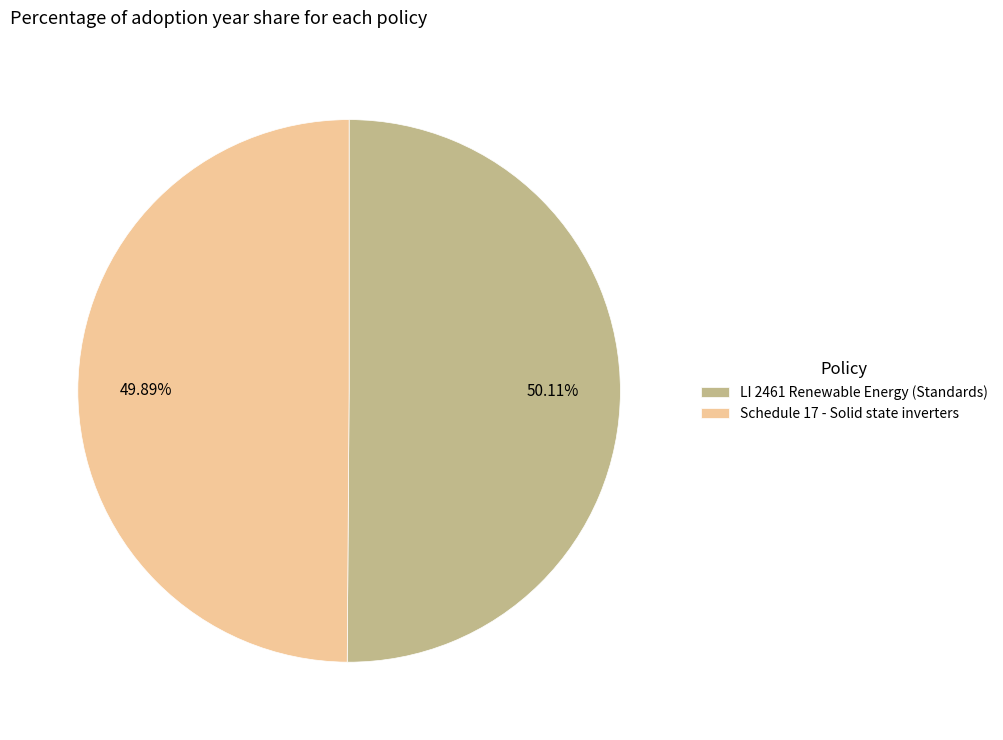

Approximately how many times larger is the value at LI 2461 Renewable Energy (Standards) compared to Schedule 17 - Solid state inverters?

1.0